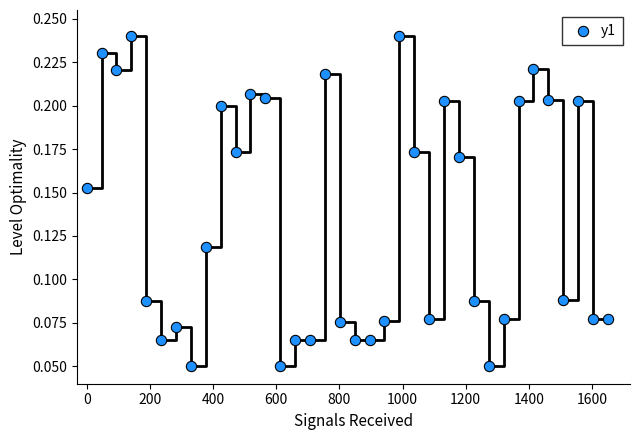

What is the range of X values (max minus min)?

1650.0